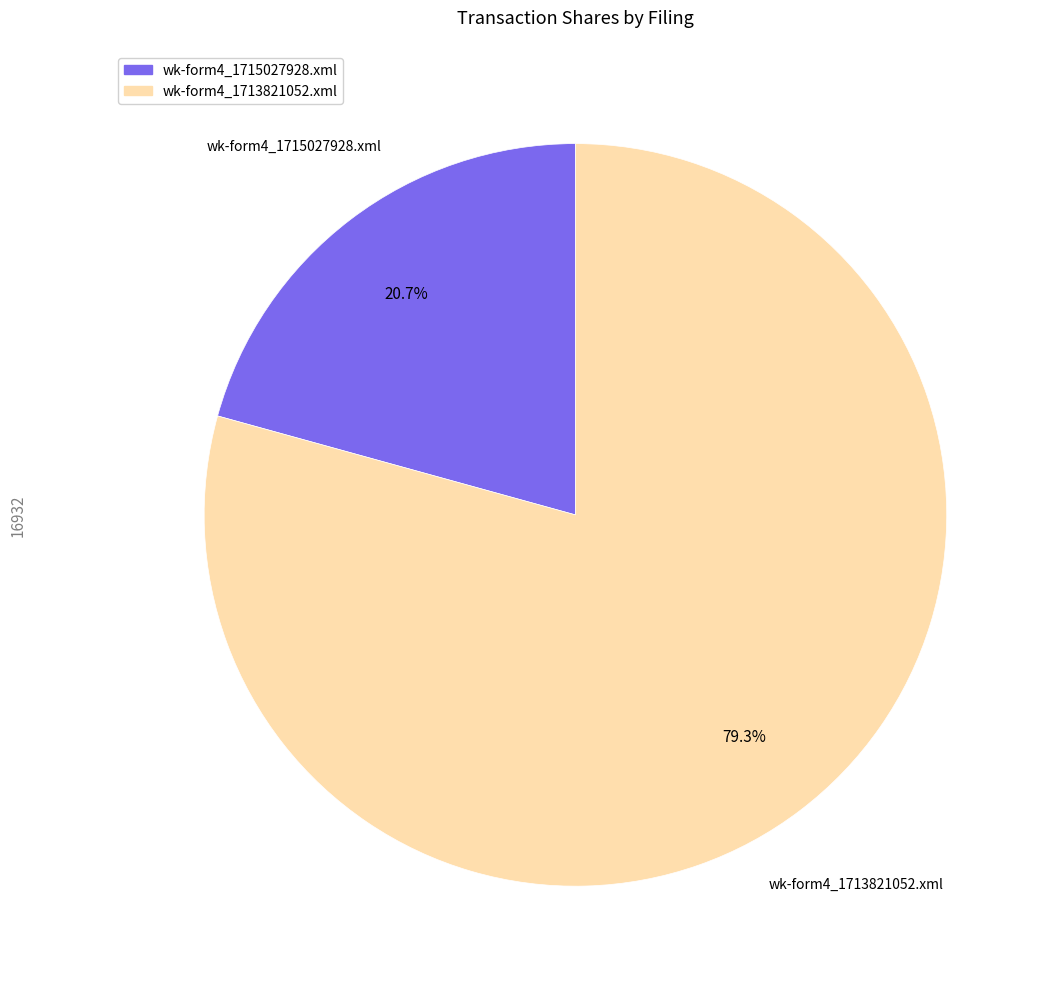

The wk-form4_1713821052.xml slice represents 79% of the pie. True or false?

True